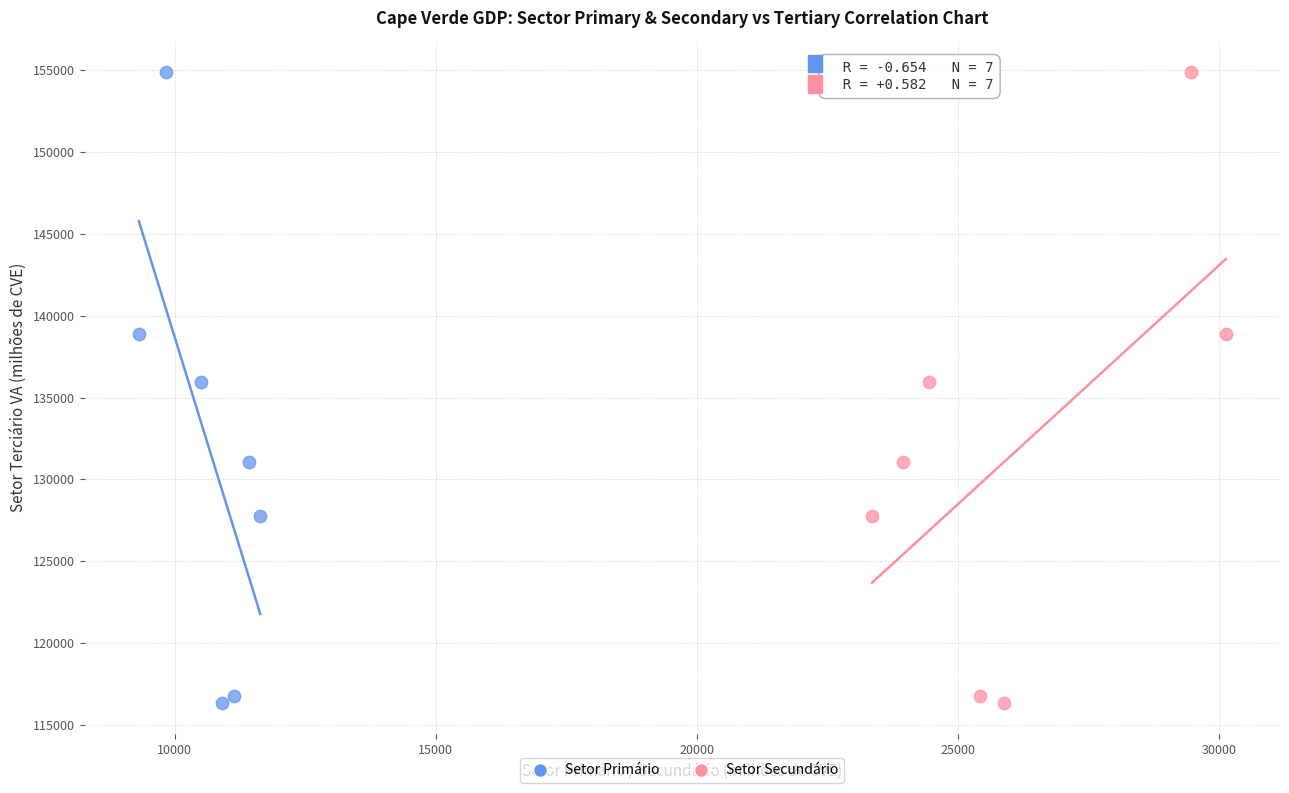

What are all the series names shown in the legend?

Setor Primário, Setor Secundário